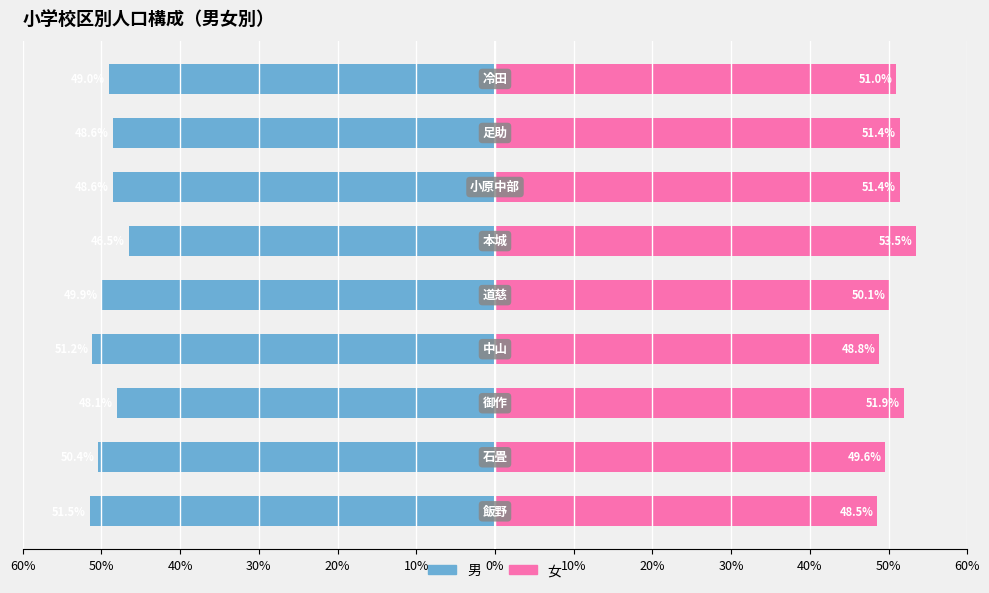

Is it true that 男 equals -20.1 at 40%?

False